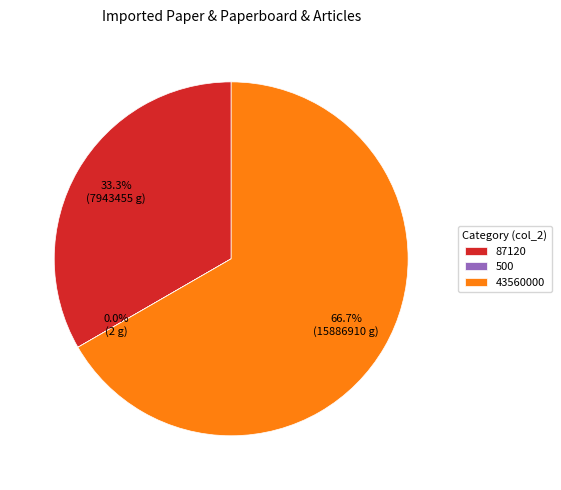

Which slice is the largest?

43560000